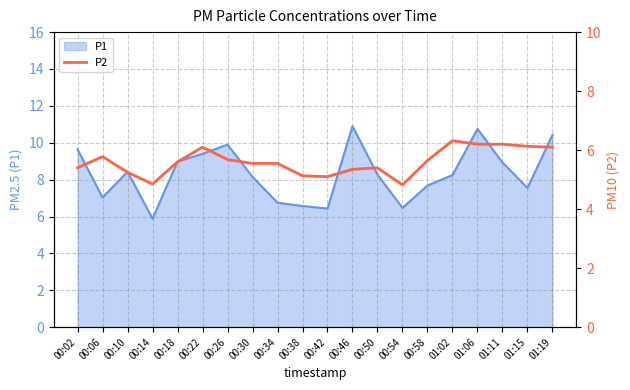

Between 00:34 and 00:18, which is larger?

00:18